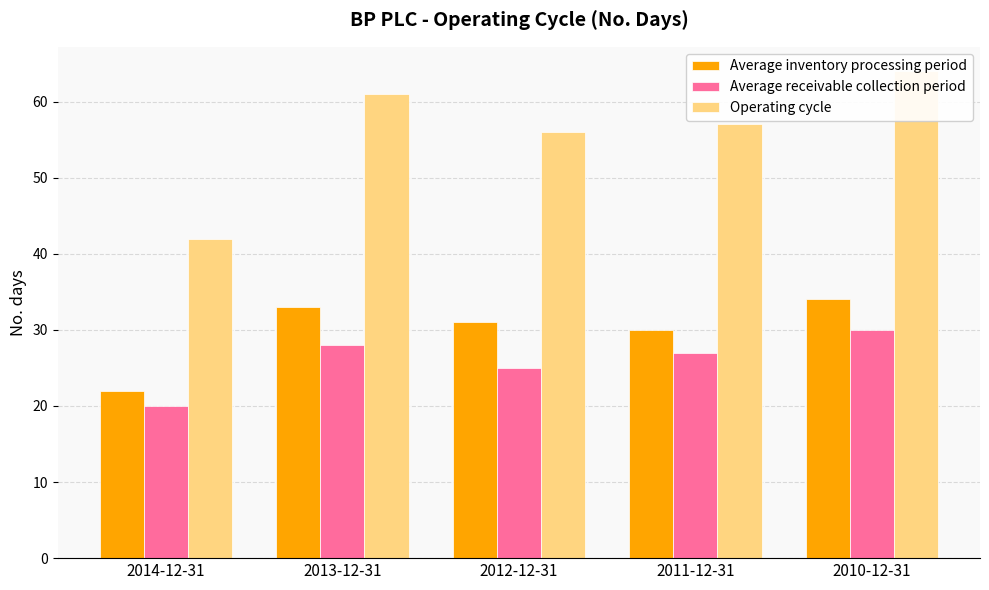

The value of Operating cycle at 2010-12-31 is 64. True or false?

True